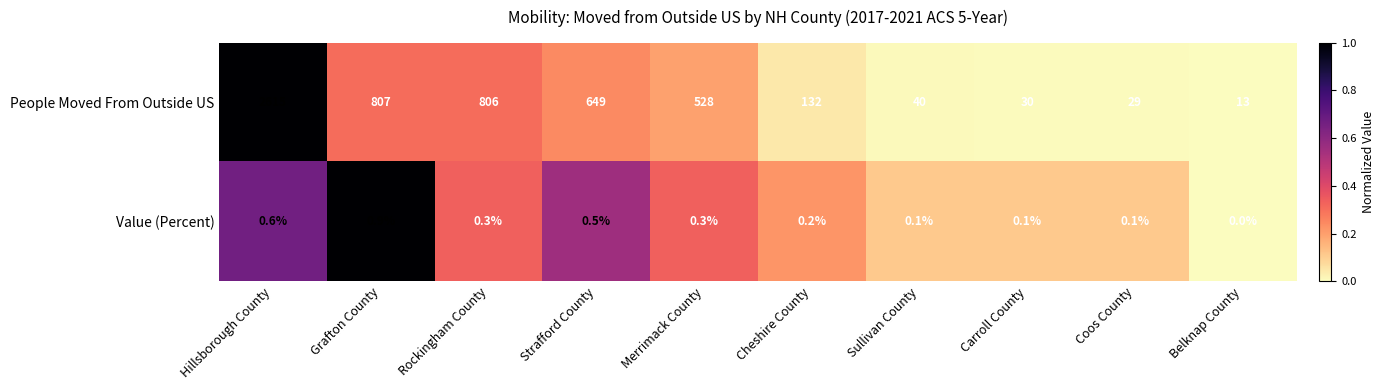

How many series are shown in this chart?

2